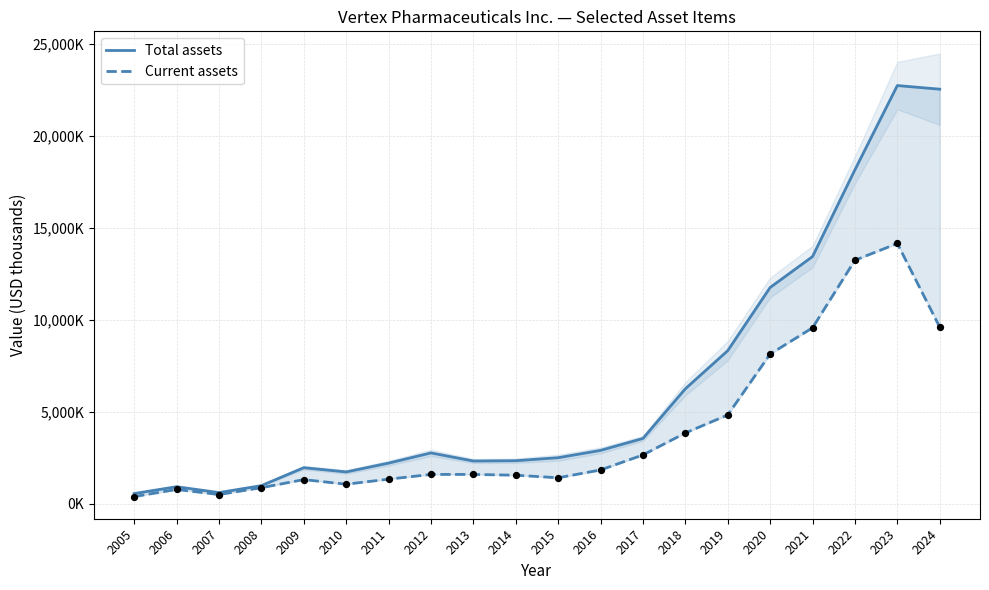

At how many categories does at least one series exceed 15983876?

3